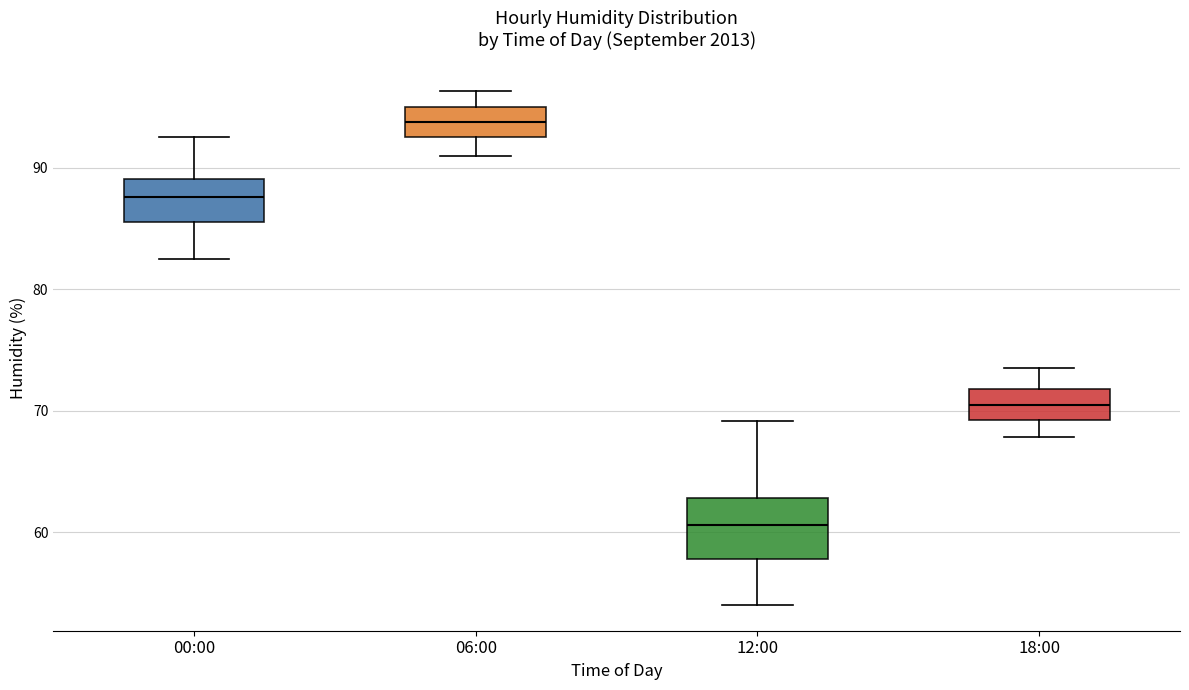

Comparing the boxes themselves (not the whiskers), which one is the tallest?

12:00